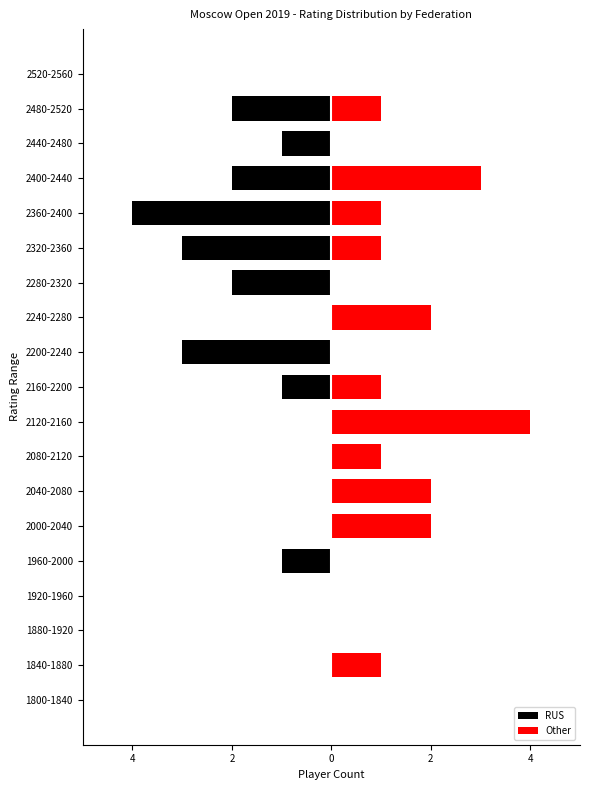

Reading left to right, what are all the values shown in this chart?

RUS: 0	0	0	0	-1	0	0	0	0	-1	-3	0	-2	-3	-4	-2	-1	-2	0
Other: 0	1	0	0	0	2	2	1	4	1	0	2	0	1	1	3	0	1	0